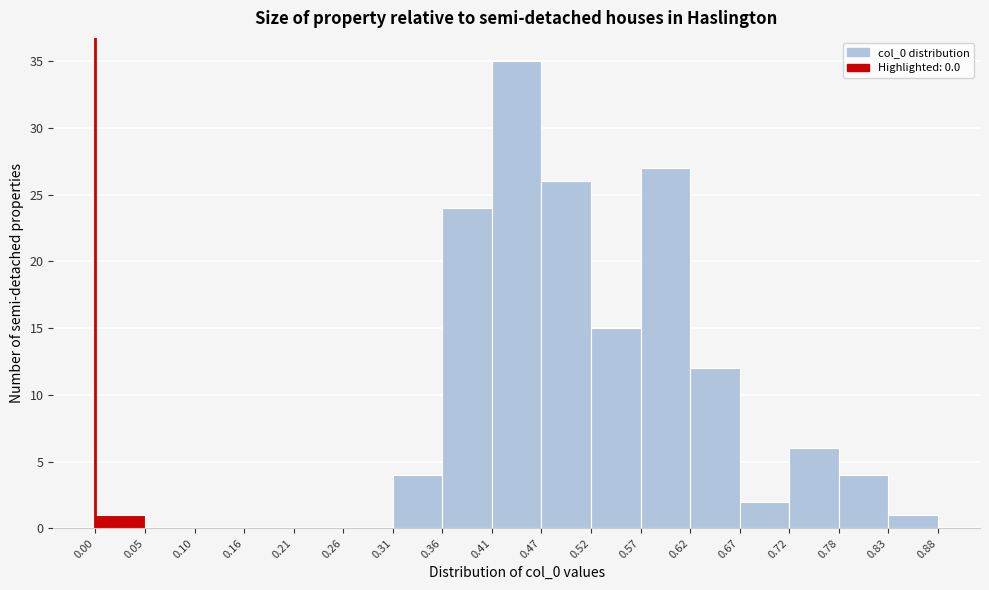

Reading left to right, transcribe this chart: for each bar, give the range it covers on the x-axis and its height. The values are not printed on the chart, so give them approximately, as read against the axis.

0.00 to 0.05: 1
0.05 to 0.10: 0
0.10 to 0.16: 0
0.16 to 0.21: 0
0.21 to 0.26: 0
0.26 to 0.31: 0
0.31 to 0.36: 4
0.36 to 0.41: 24
0.41 to 0.47: 35
0.47 to 0.52: 26
0.52 to 0.57: 15
0.57 to 0.62: 27
0.62 to 0.67: 12
0.67 to 0.72: 2
0.72 to 0.78: 6
0.78 to 0.83: 4
0.83 to 0.88: 1